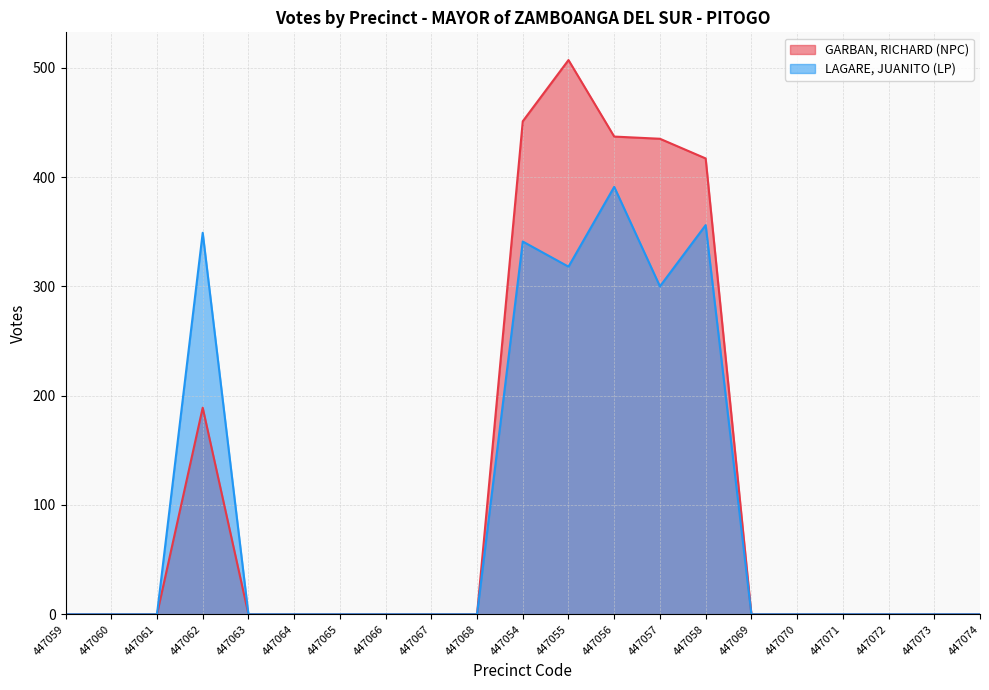

How many data points in LAGARE, JUANITO (LP) are above 0?

6